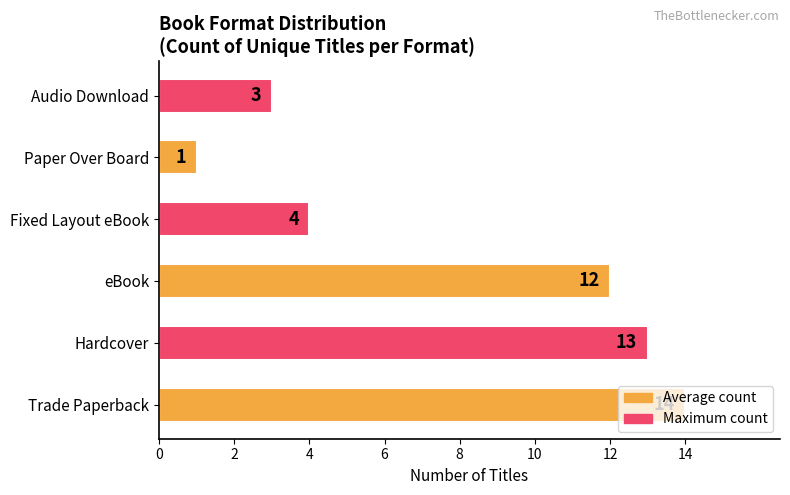

Approximately how many times larger is the value at Audio Download compared to Paper Over Board?

3.0